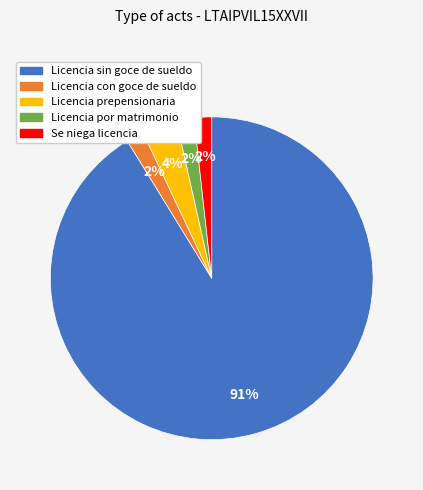

Which has a higher value, Licencia por matrimonio or Licencia prepensionaria?

Licencia prepensionaria